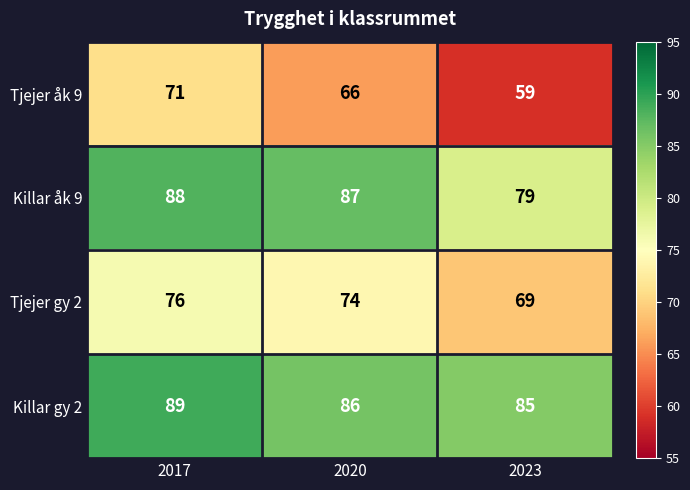

Which series has the largest total across all categories?

Killar gy 2